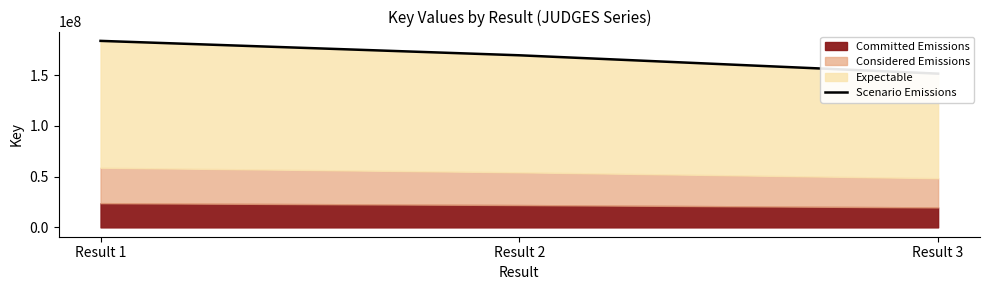

Reading left to right, transcribe all the data shown in this chart.

183837896	169636379	151531141